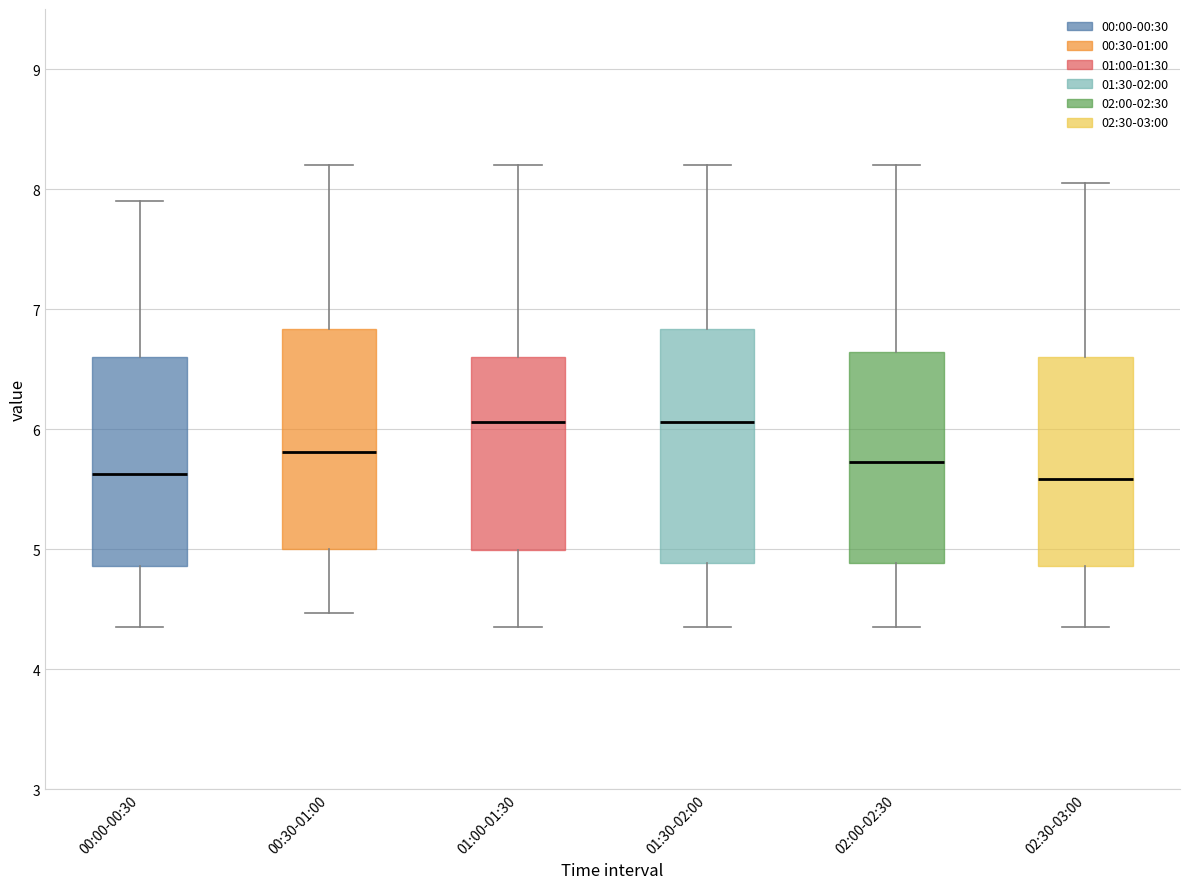

Reading left to right, transcribe this box plot: for each box, give where its median line is, the range the box spans, and where its two whiskers end, as read against the y-axis. The values are not printed on the chart, so give them approximately, as read against the axis.

00:00-00:30: median 5.6, box 4.9 to 6.6, whiskers 4.4 to 7.9
00:30-01:00: median 5.8, box 5.0 to 6.8, whiskers 4.5 to 8.2
01:00-01:30: median 6.1, box 5.0 to 6.6, whiskers 4.4 to 8.2
01:30-02:00: median 6.1, box 4.9 to 6.8, whiskers 4.4 to 8.2
02:00-02:30: median 5.7, box 4.9 to 6.6, whiskers 4.4 to 8.2
02:30-03:00: median 5.6, box 4.9 to 6.6, whiskers 4.4 to 8.1